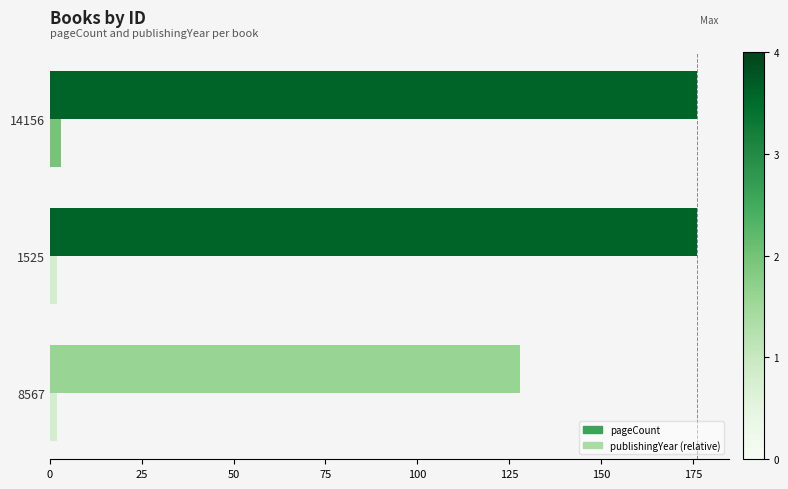

What is the maximum value shown in the chart?

176